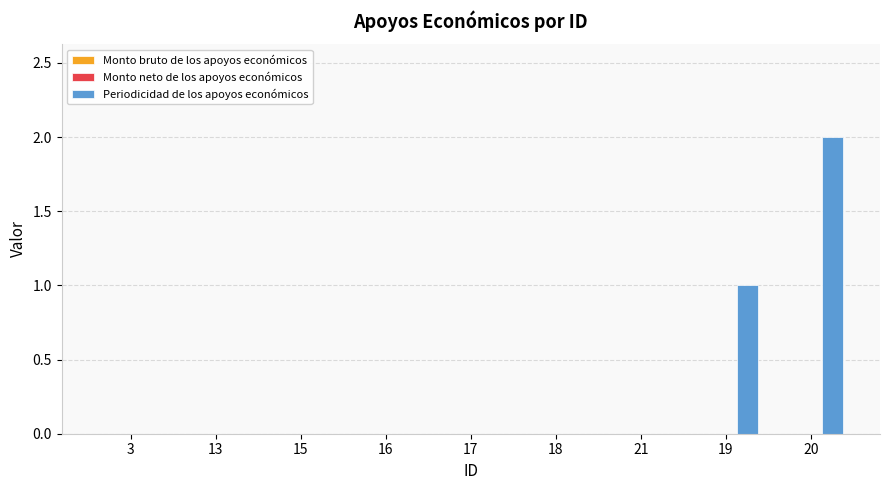

Is it true that the value at 3 is 0?

True